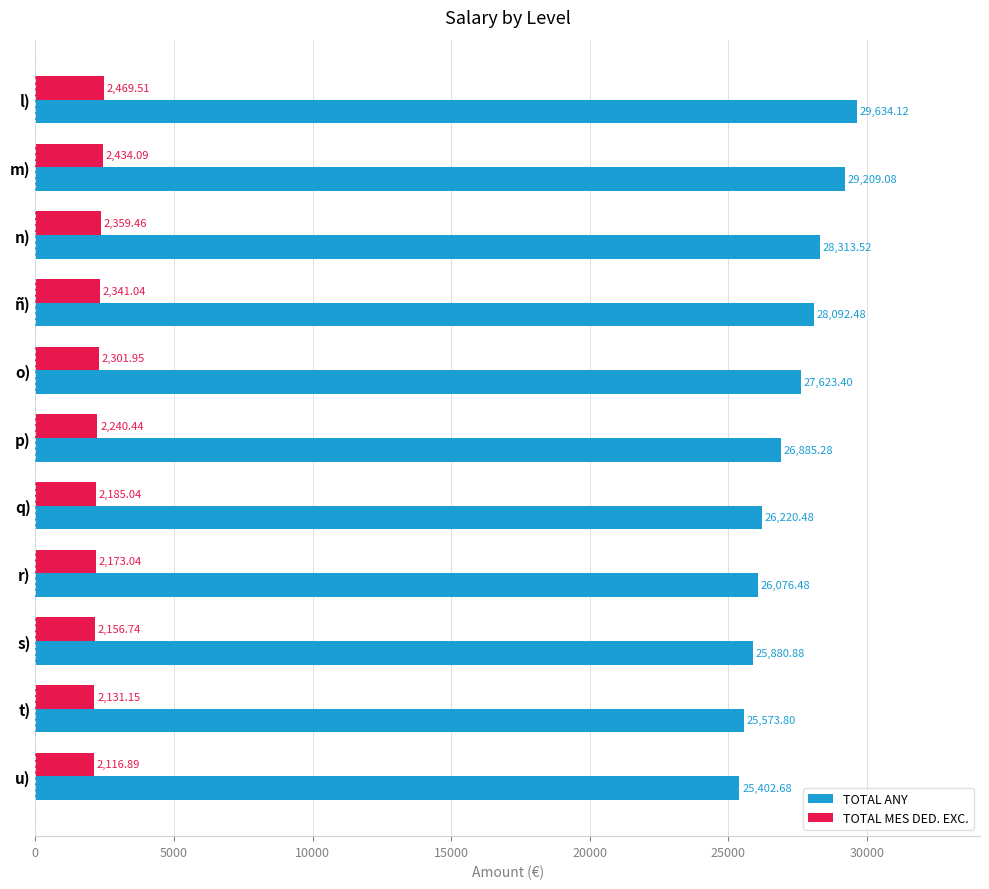

What is the minimum value shown in the chart?

2116.9